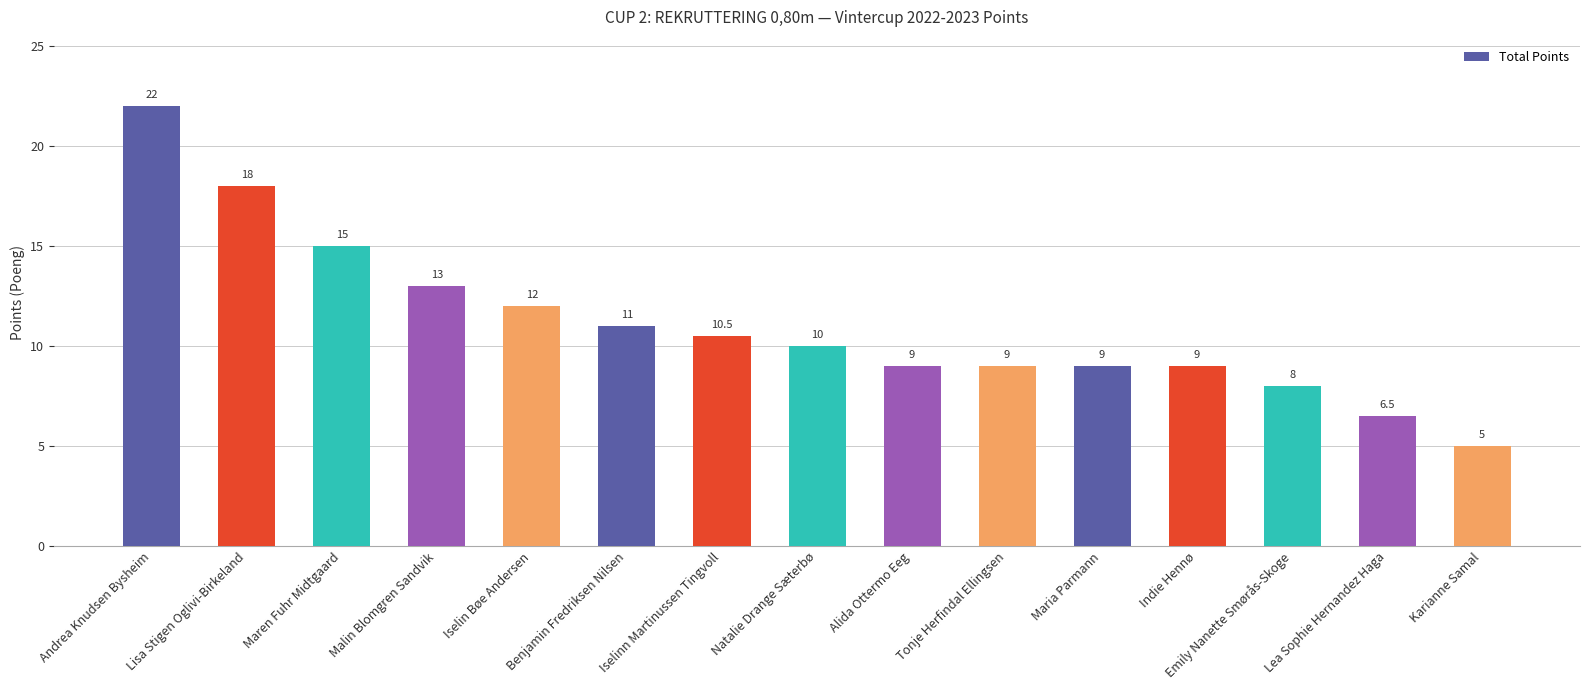

How many bars are there in total?

15